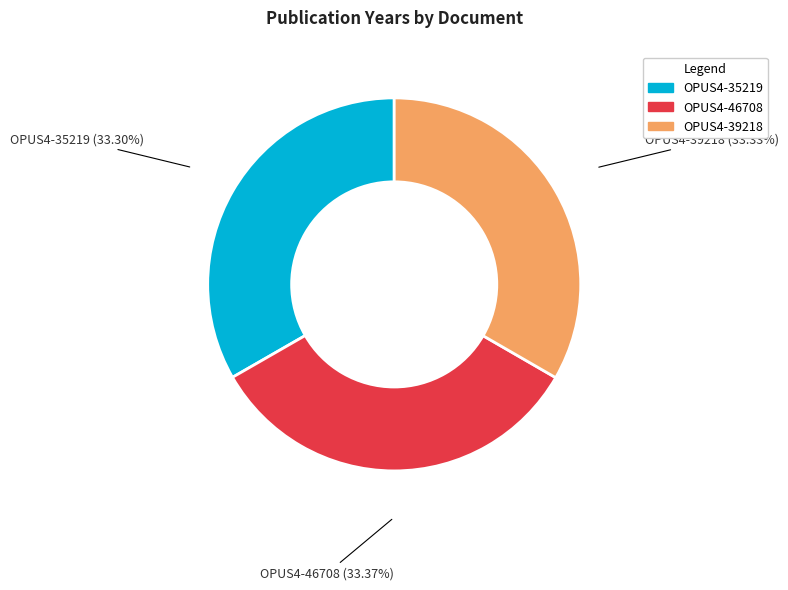

What percentage is NOT represented by OPUS4-39218?

66.7%